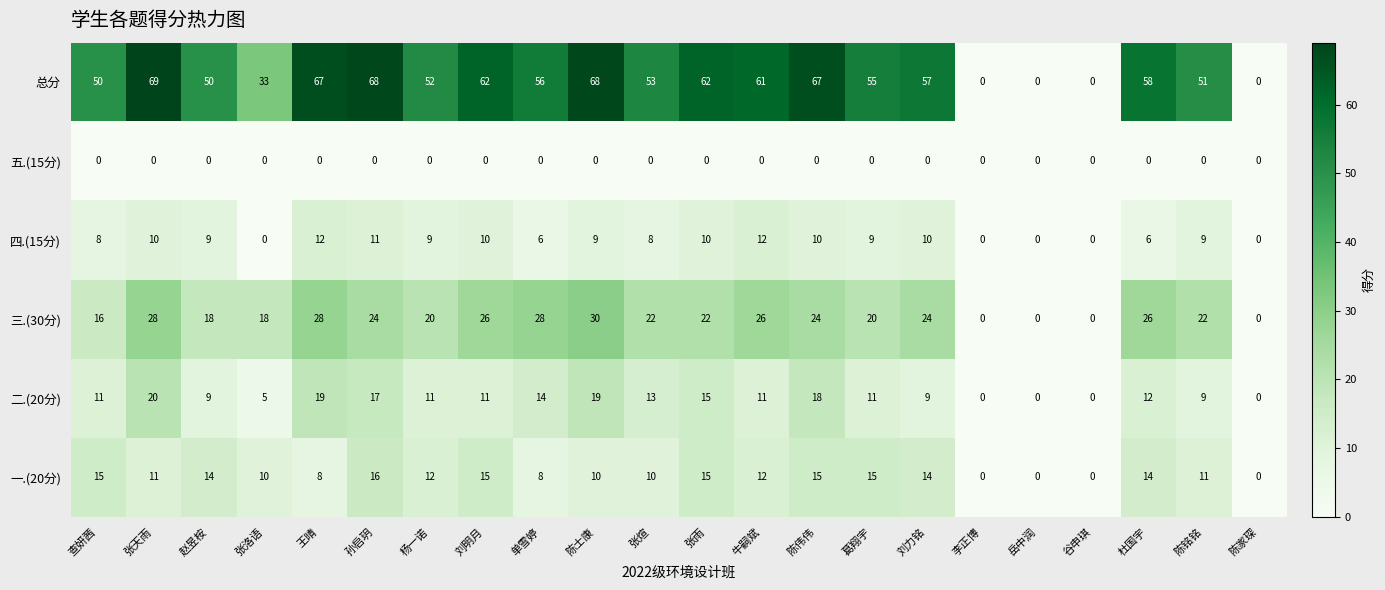

Read the 总分 value at 杨一诺, to the nearest 5.

50